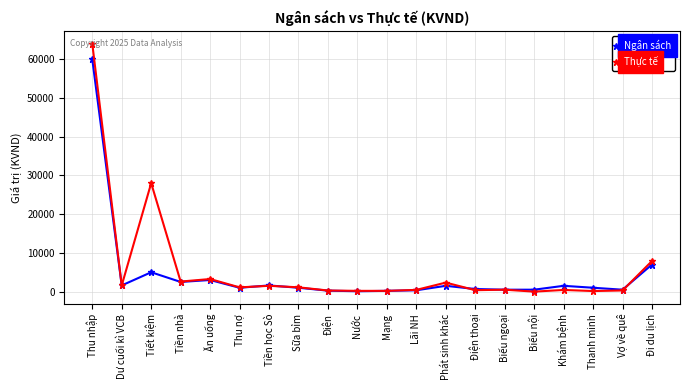

True or false: Thực tế has more than 1 interior local peaks.

True